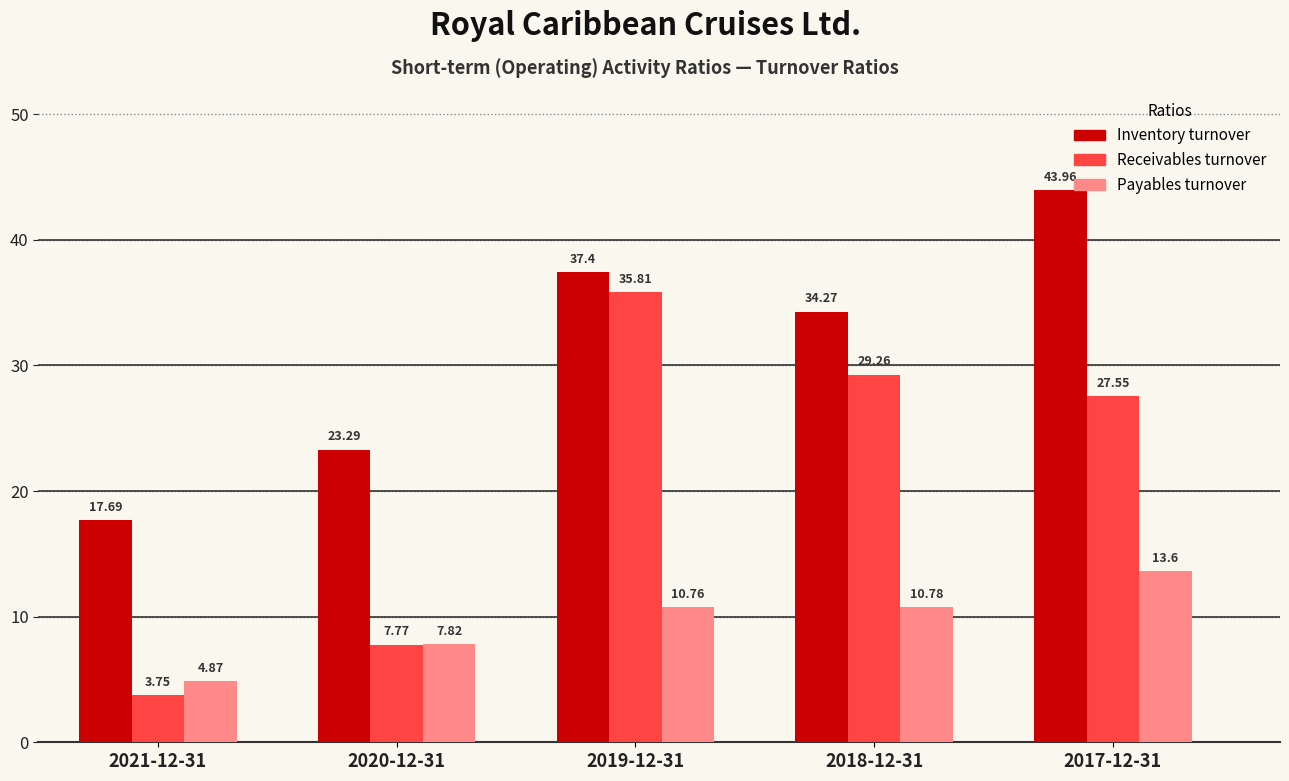

What are all the series names shown in the legend?

Inventory turnover, Receivables turnover, Payables turnover